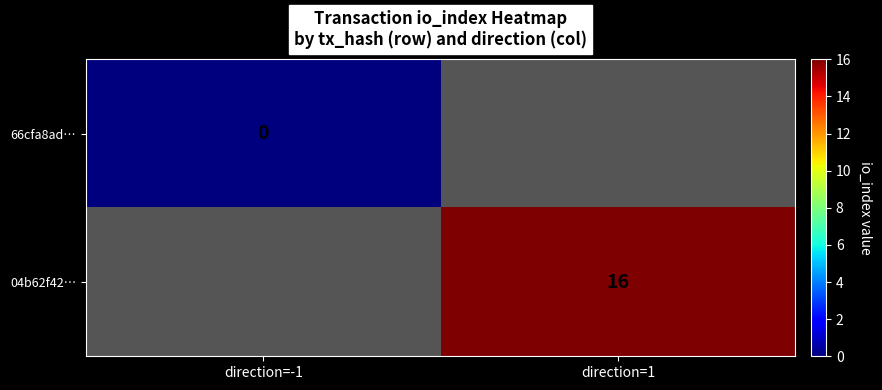

True or false: 04b62f42… has a value of 9 at direction=1.

False